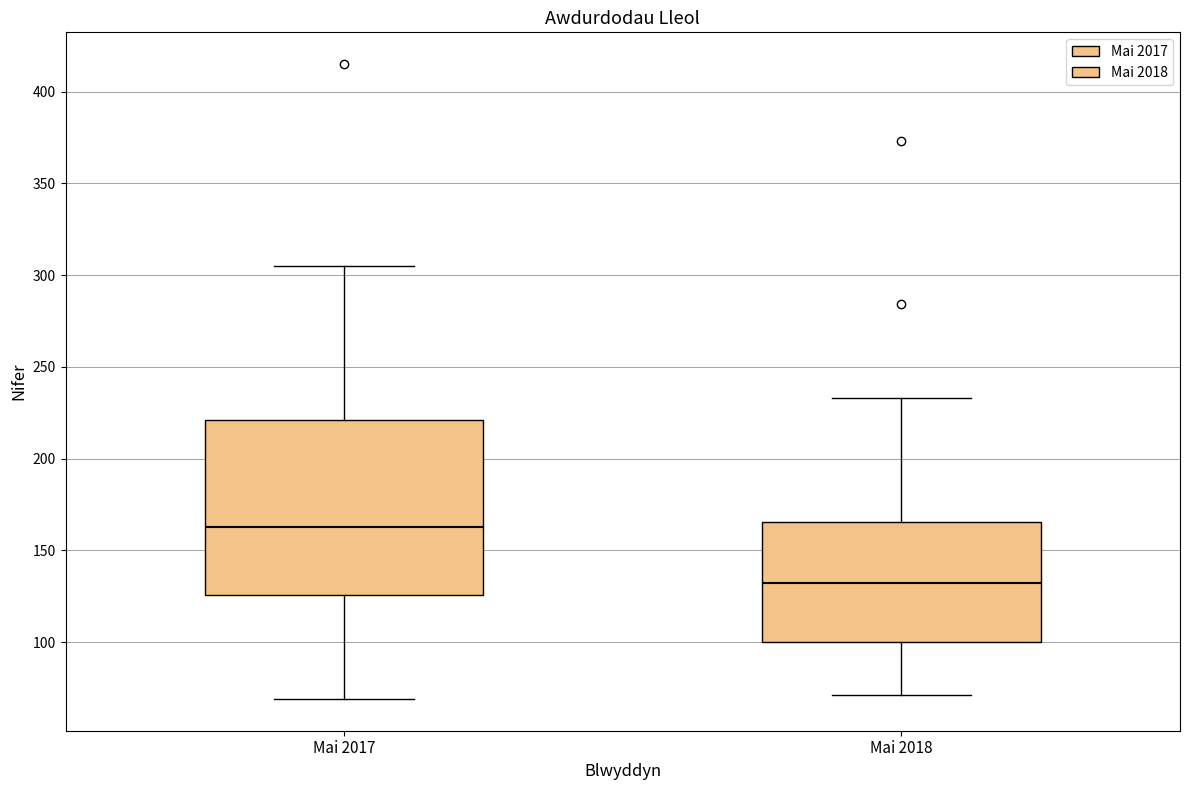

Which box has the lowest median line?

Mai 2018